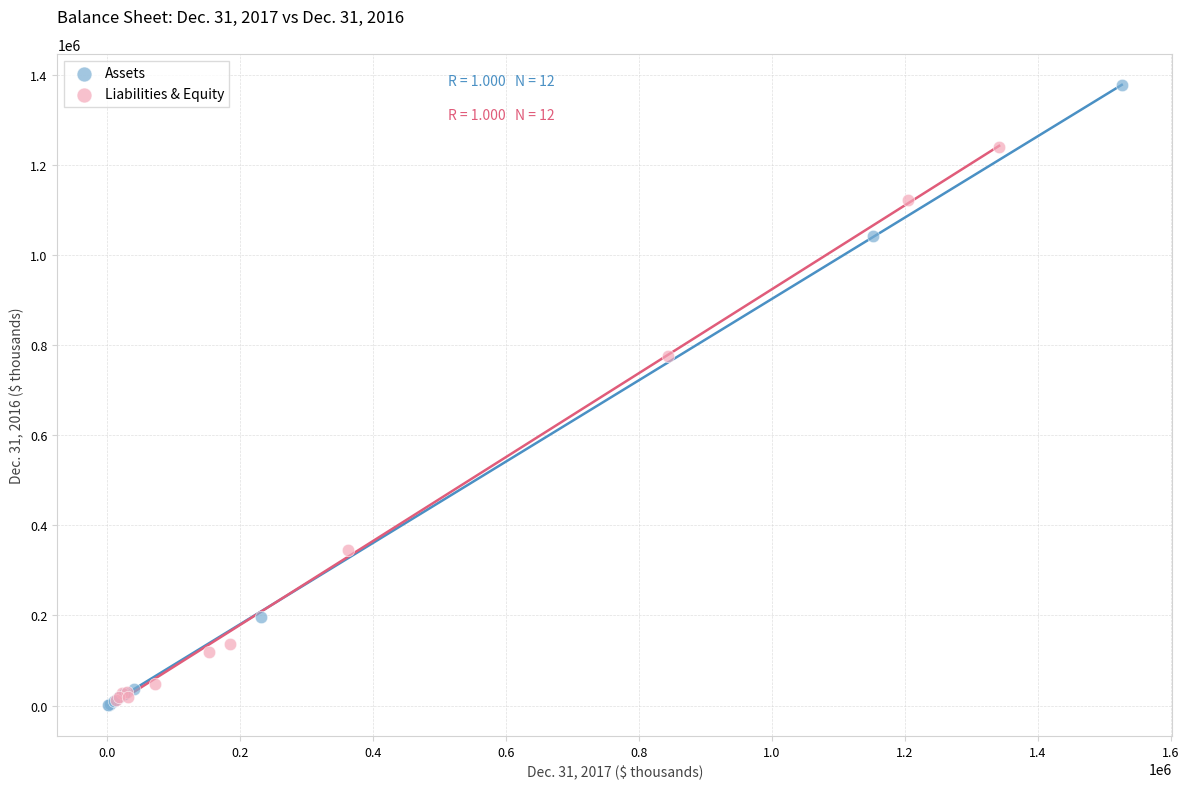

What are all the series names shown in the legend?

Assets, Liabilities & Equity